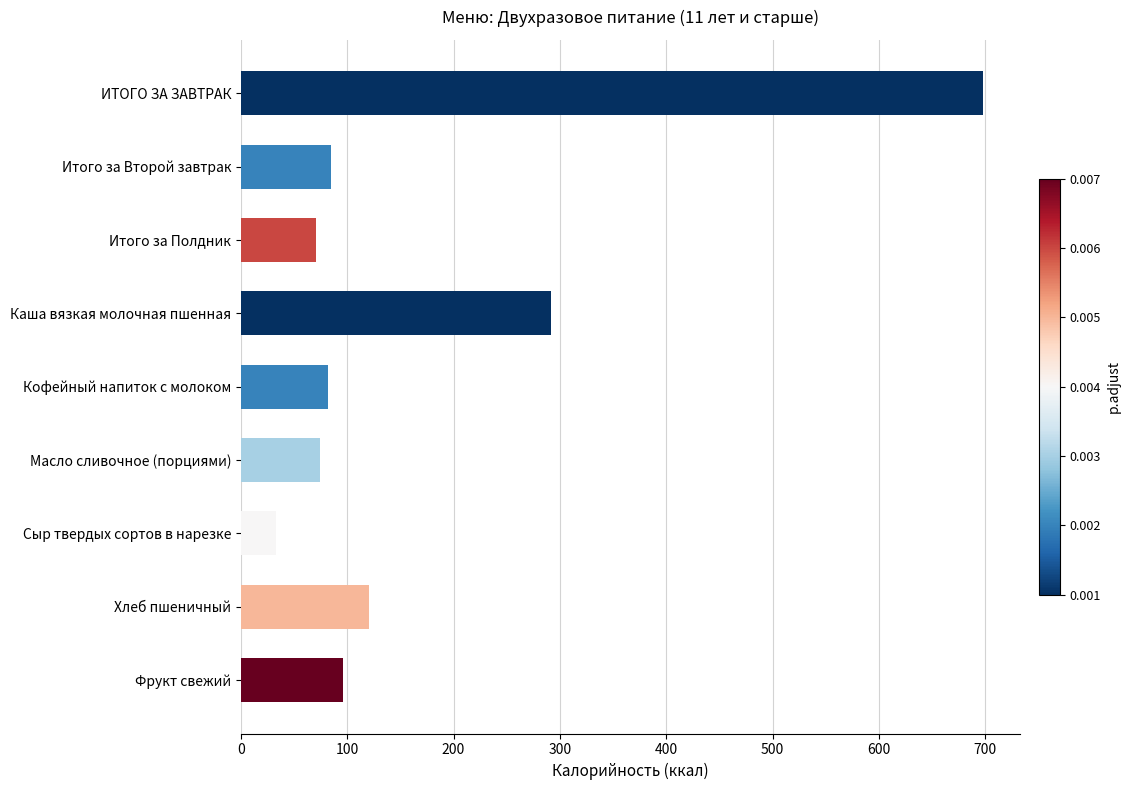

The value at Каша вязкая молочная пшенная is 84.6. True or false?

False